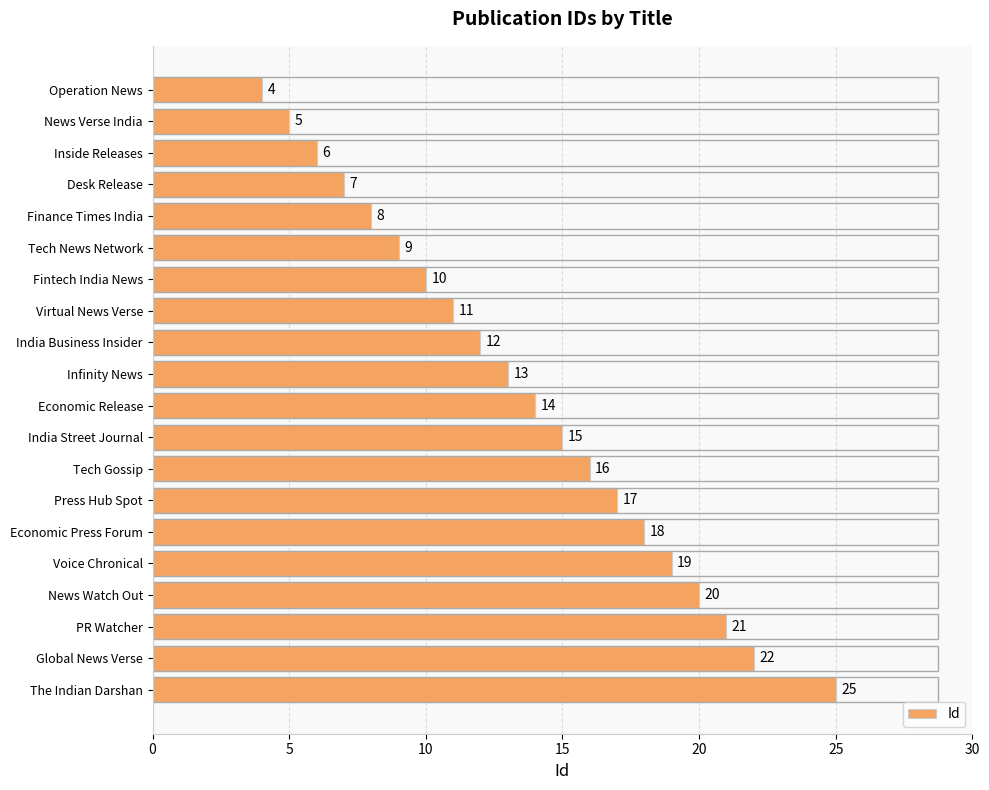

List the labels in order of value, smallest first.

Operation News, News Verse India, Inside Releases, Desk Release, Finance Times India, Tech News Network, Fintech India News, Virtual News Verse, India Business Insider, Infinity News, Economic Release, India Street Journal, Tech Gossip, Press Hub Spot, Economic Press Forum, Voice Chronical, News Watch Out, PR Watcher, Global News Verse, The Indian Darshan